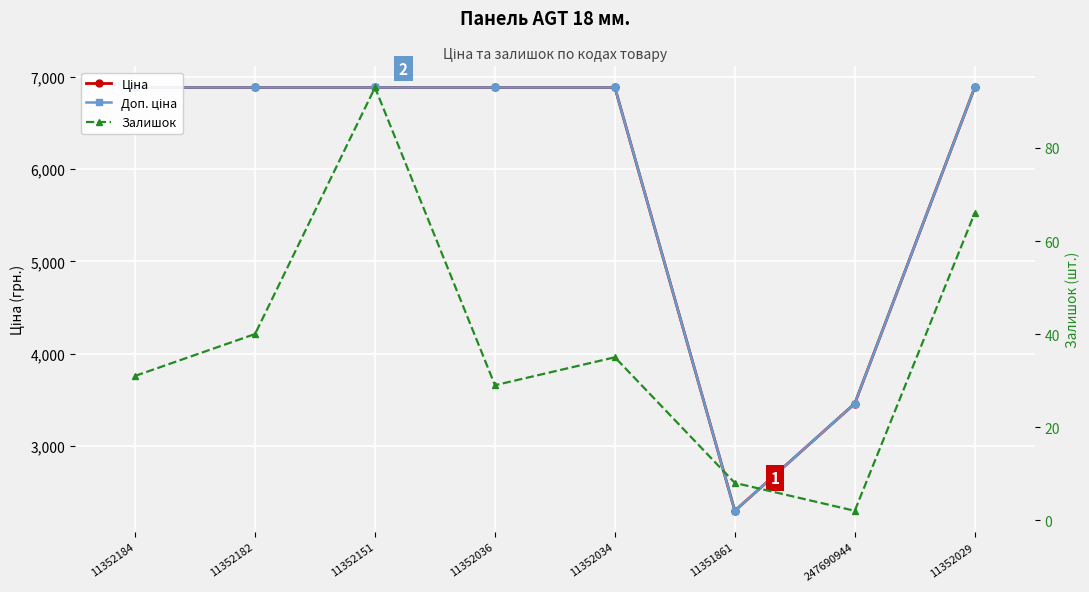

What is the spread (max minus min) of values at 11352034?

6846.2